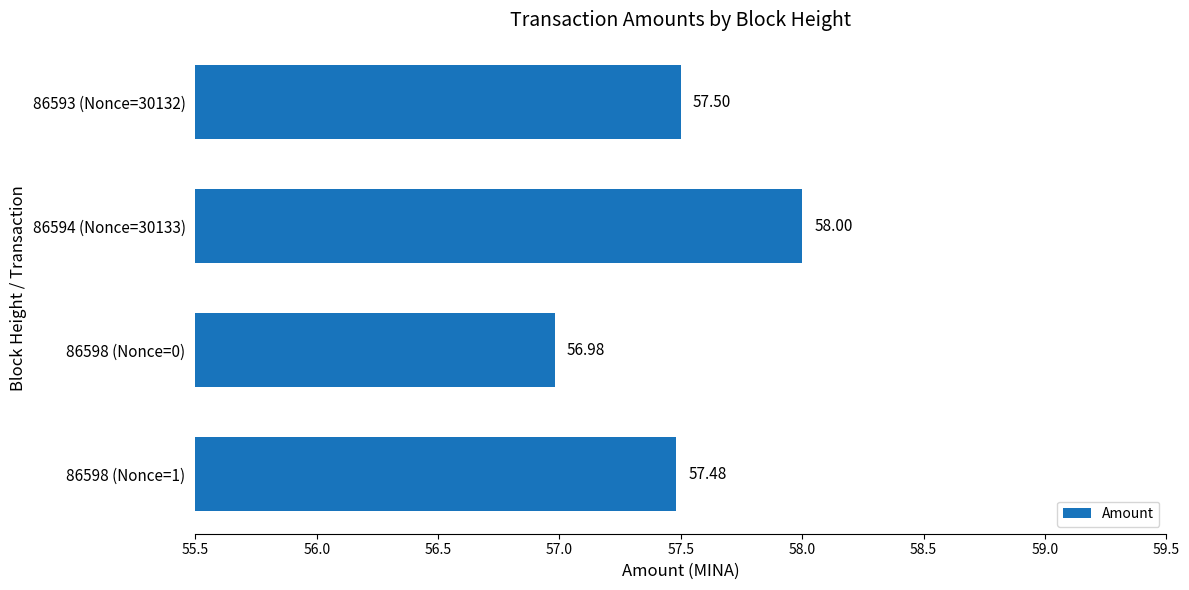

What is the difference between the maximum and second lowest values?

0.5